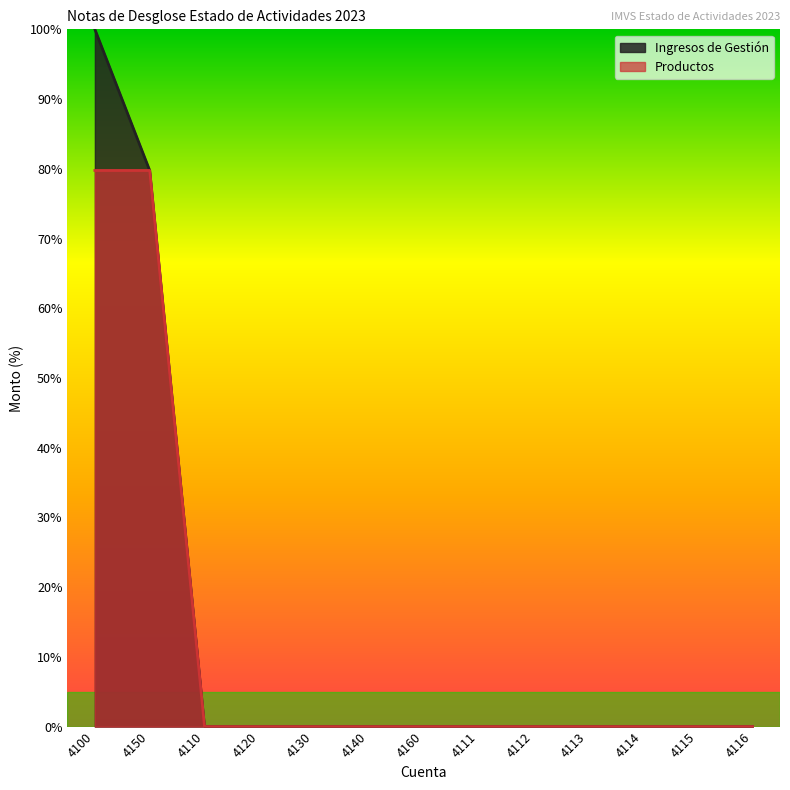

Reading left to right, extract all data points from this chart.

Ingresos de Gestión: 4100=100.0	4150=79.8	4110=0.0	4120=0.0	4130=0.0	4140=0.0	4160=0.0	4111=0.0	4112=0.0	4113=0.0	4114=0.0	4115=0.0	4116=0.0
Productos: 4100=79.8	4150=79.8	4110=0.0	4120=0.0	4130=0.0	4140=0.0	4160=0.0	4111=0.0	4112=0.0	4113=0.0	4114=0.0	4115=0.0	4116=0.0